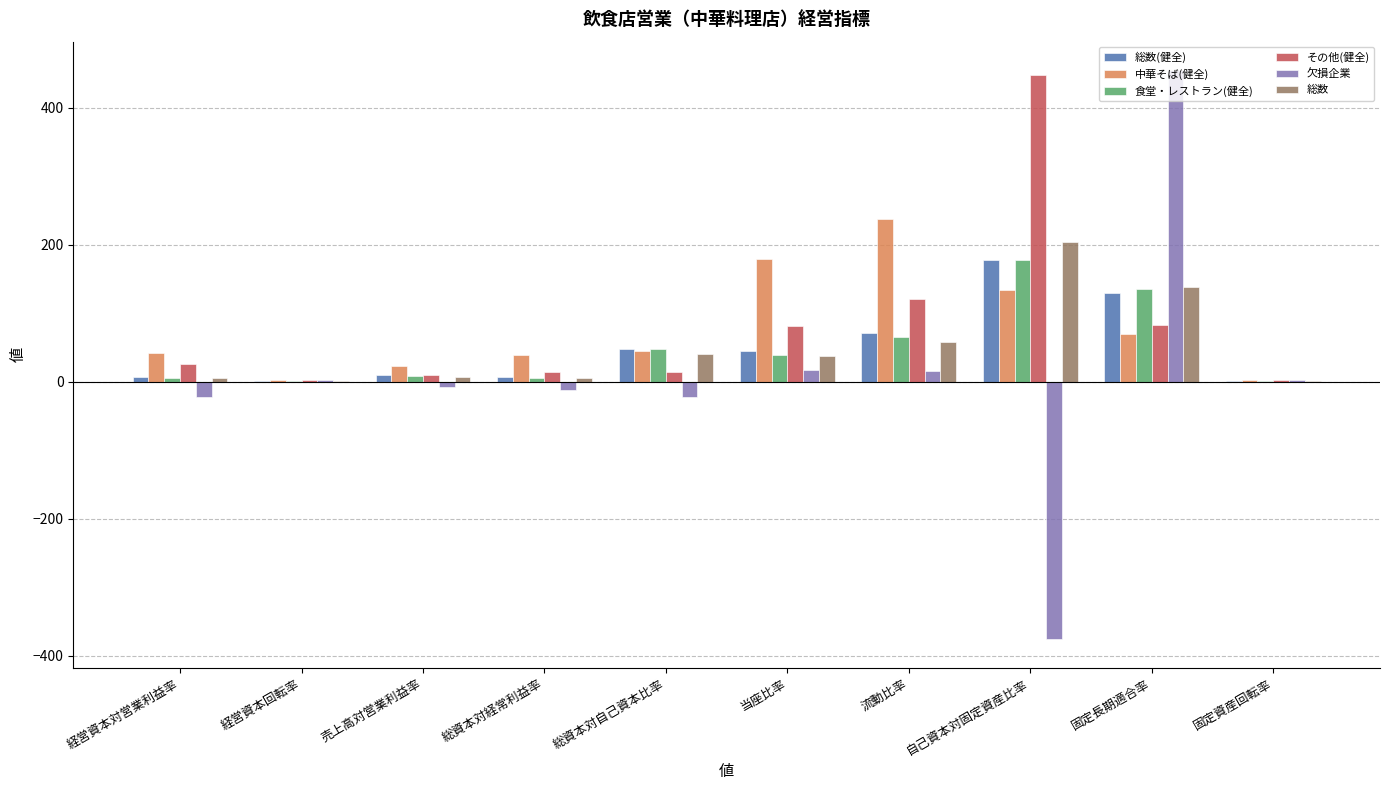

Read the 中華そば(健全) value at 総資本対自己資本比率.

44.2